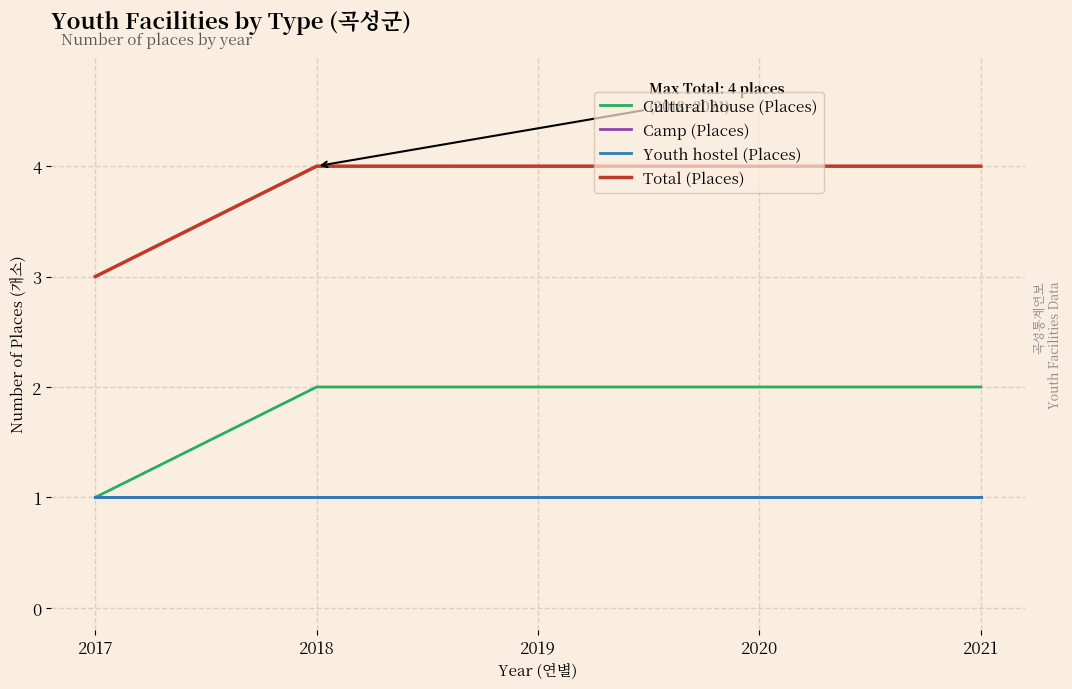

Is this an area chart (filled region under the line)?

No